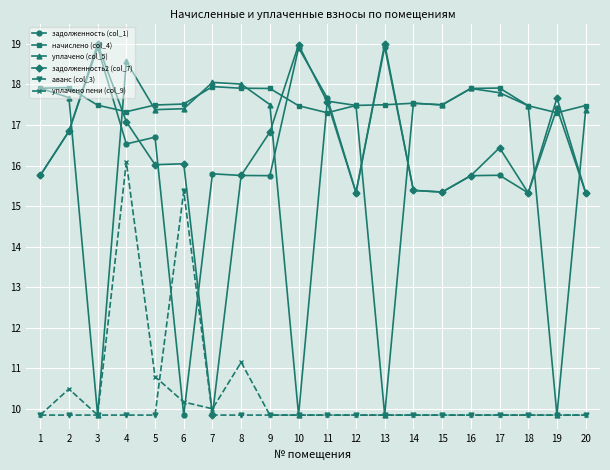

What is the value of the уплачено (col_5) point at the 18th from the left?

17.5